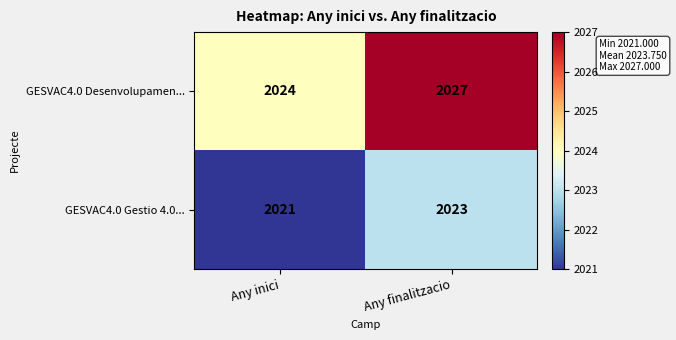

Which series has the largest total across all categories?

GESVAC4.0 Desenvolupamen...